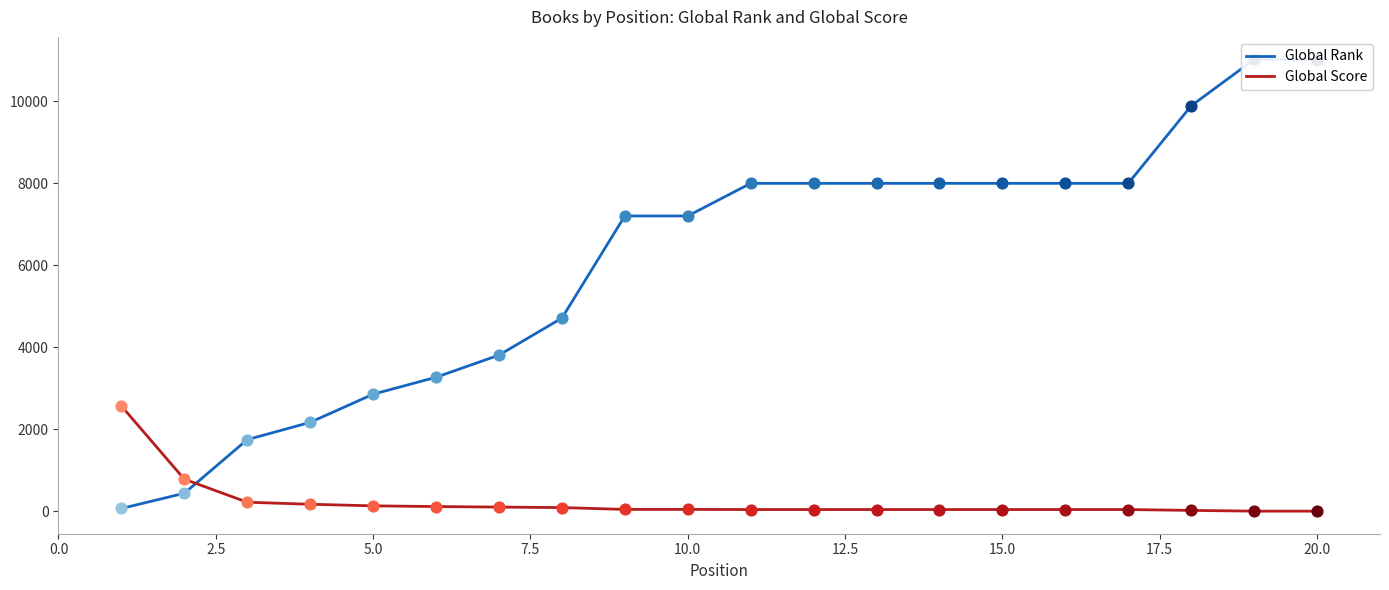

Is the value of Global Score at 16 greater than the value of Global Rank at 5.0?

No